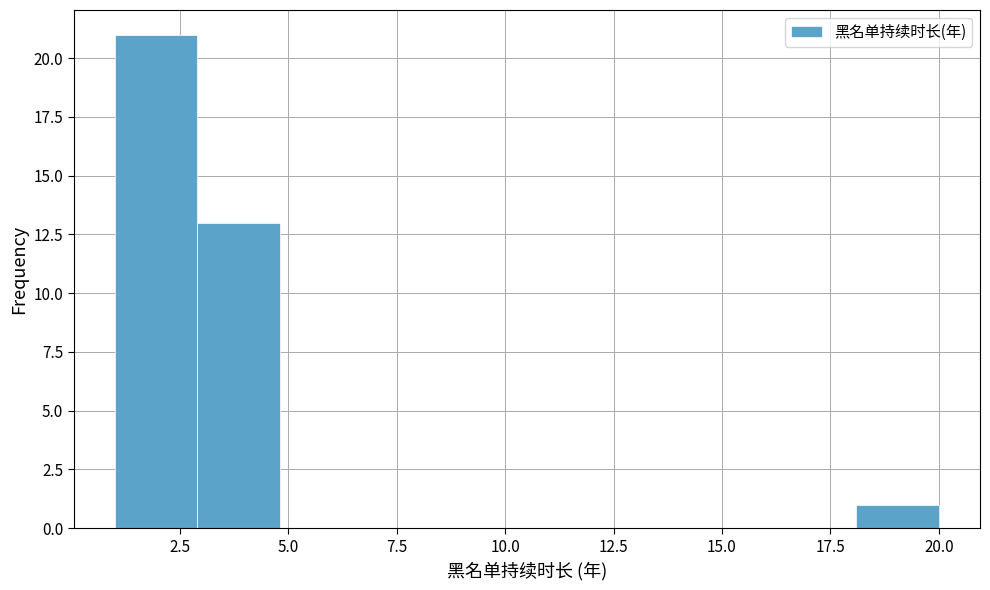

Read against the x-axis, roughly where is the centre of the tallest bar?

2.0